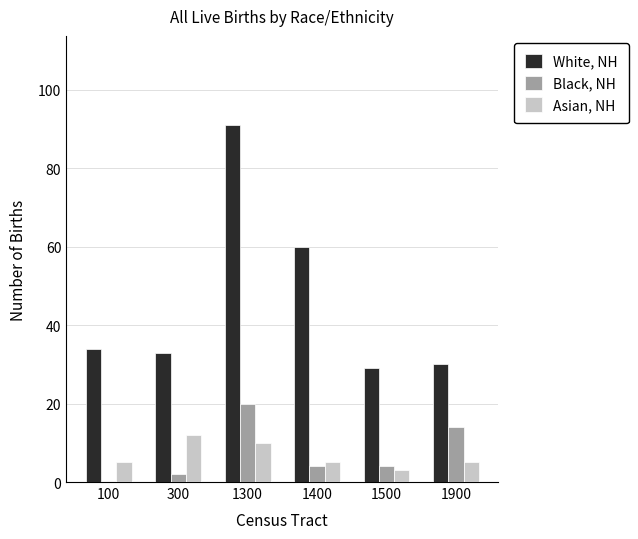

The White, NH series shows 30 at 1900. True or false?

True